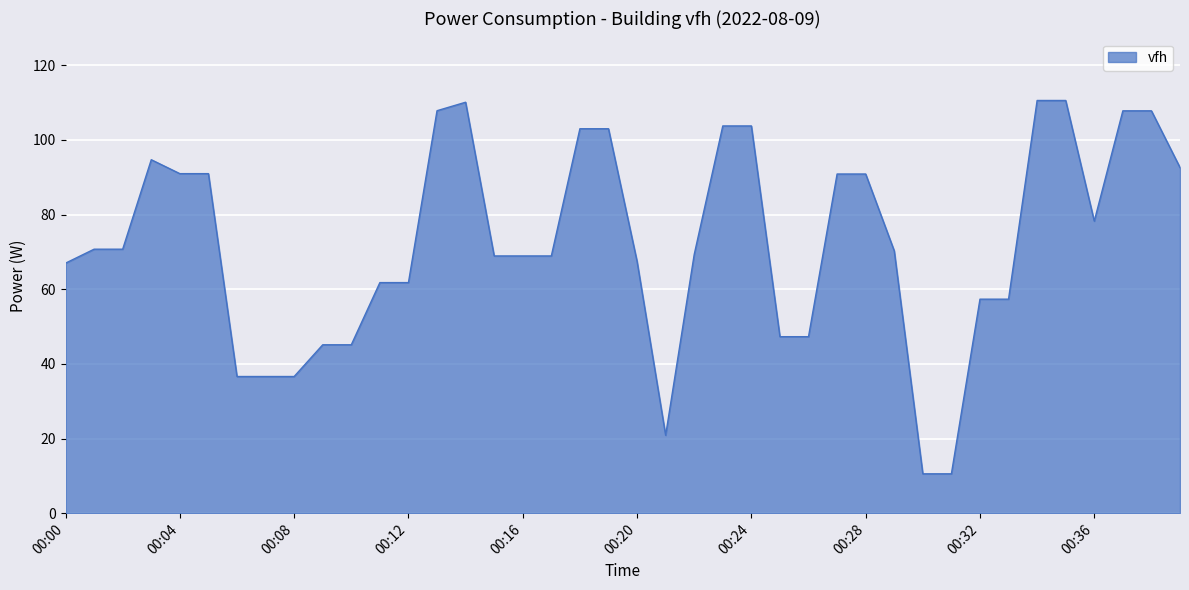

What is the minimum value shown in the chart?

10.5